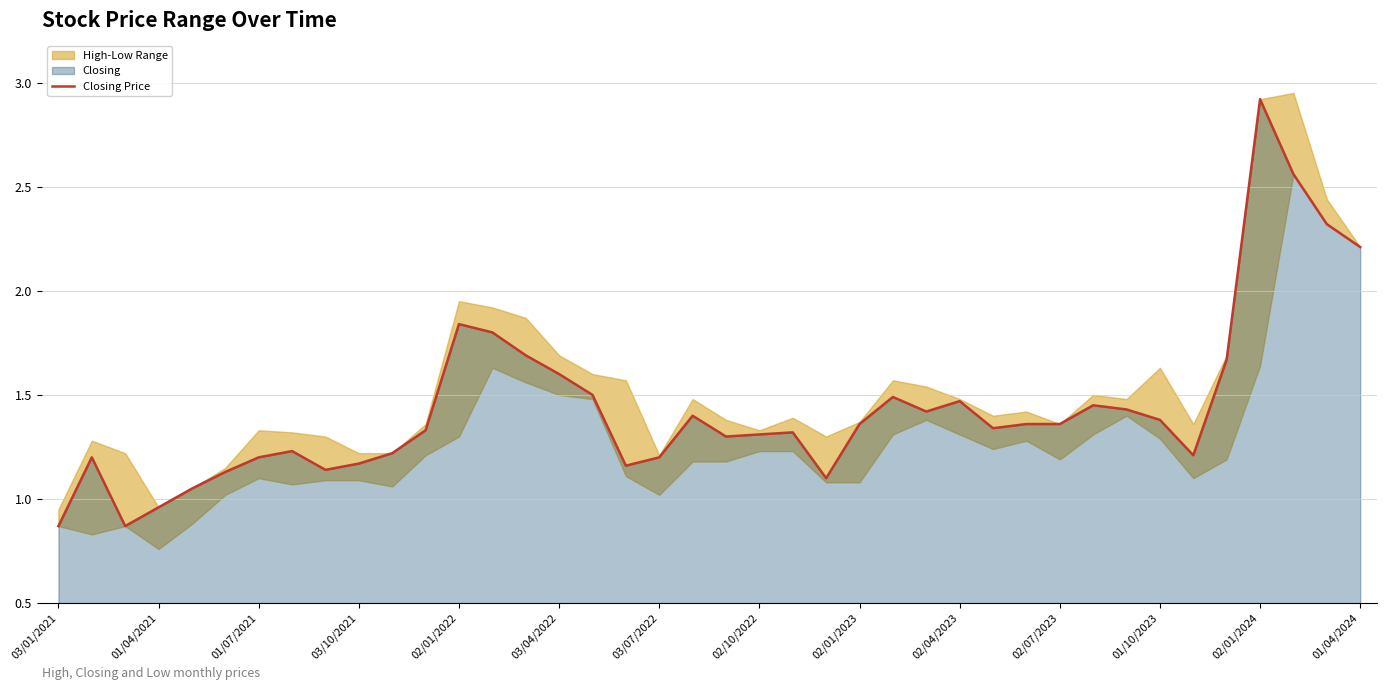

What is the highest value of the Closing Price series?

2.9